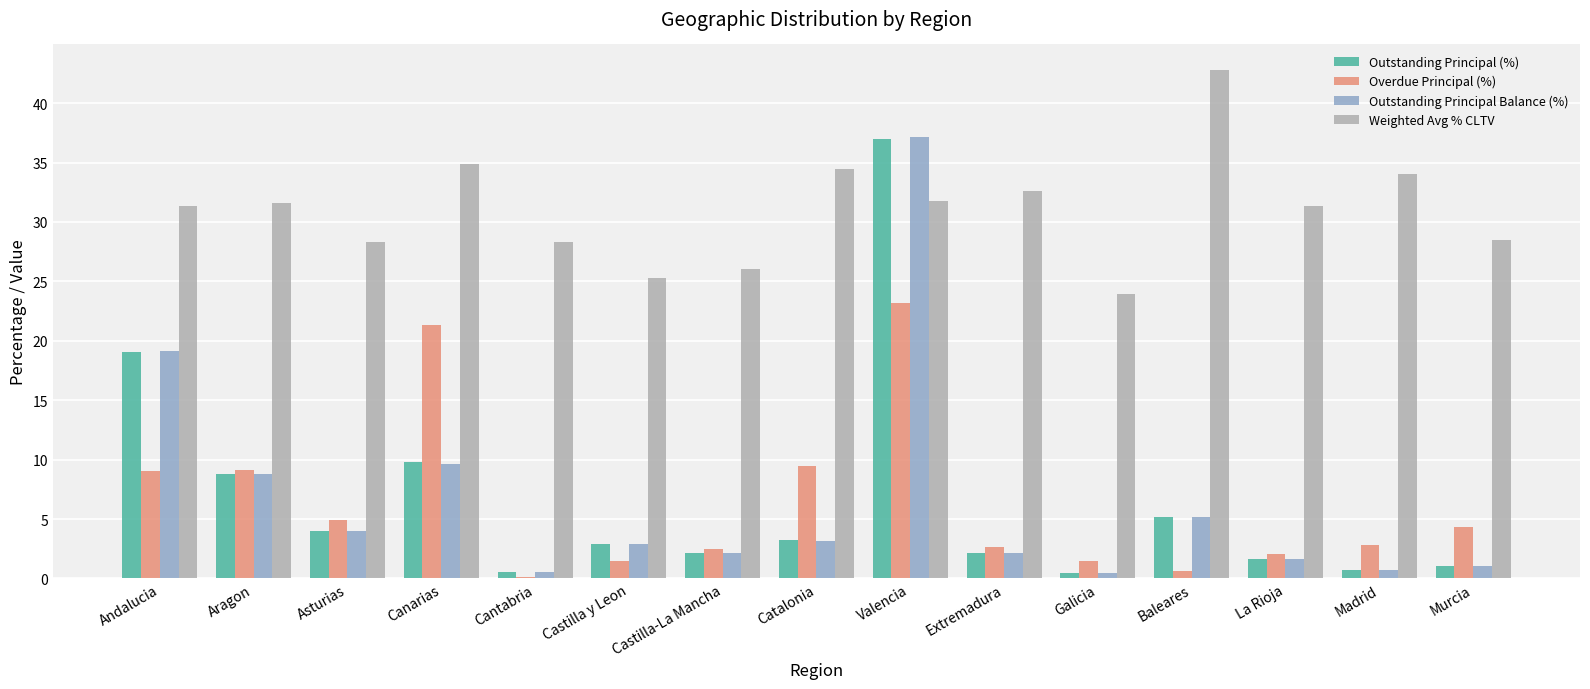

Which series has the largest range (max minus min)?

Outstanding Principal Balance (%)